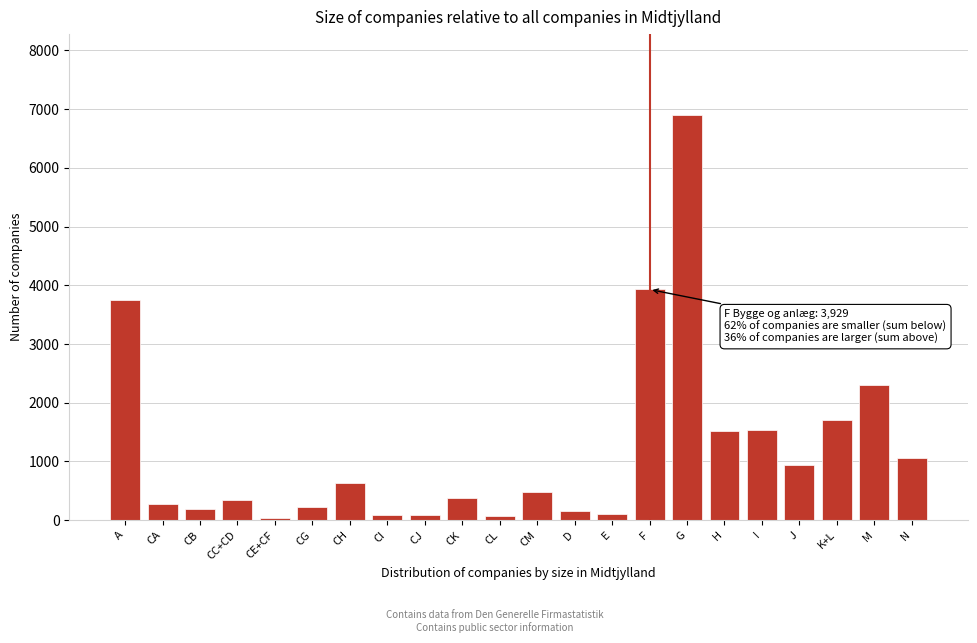

What is the label of the 18th bar from the right?

CE+CF